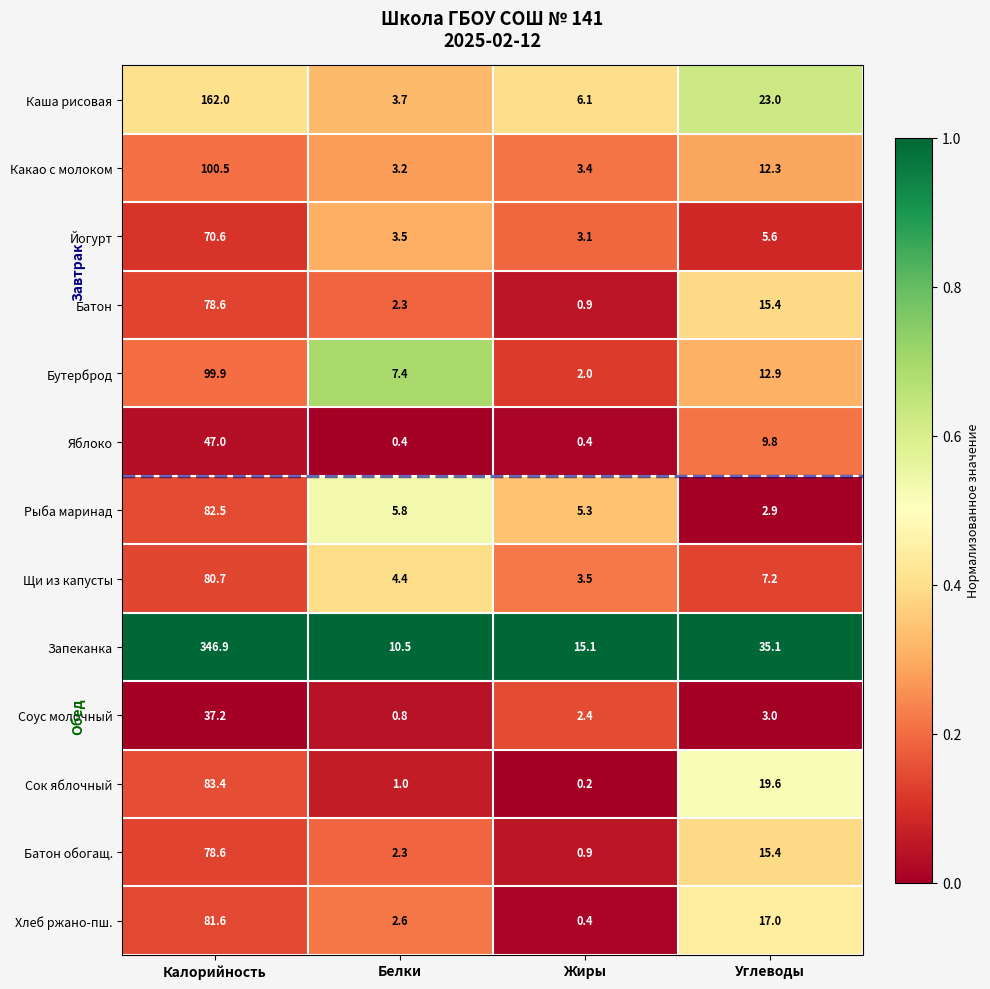

Is it true that Хлеб ржано-пш. equals 17.0 at Углеводы?

True